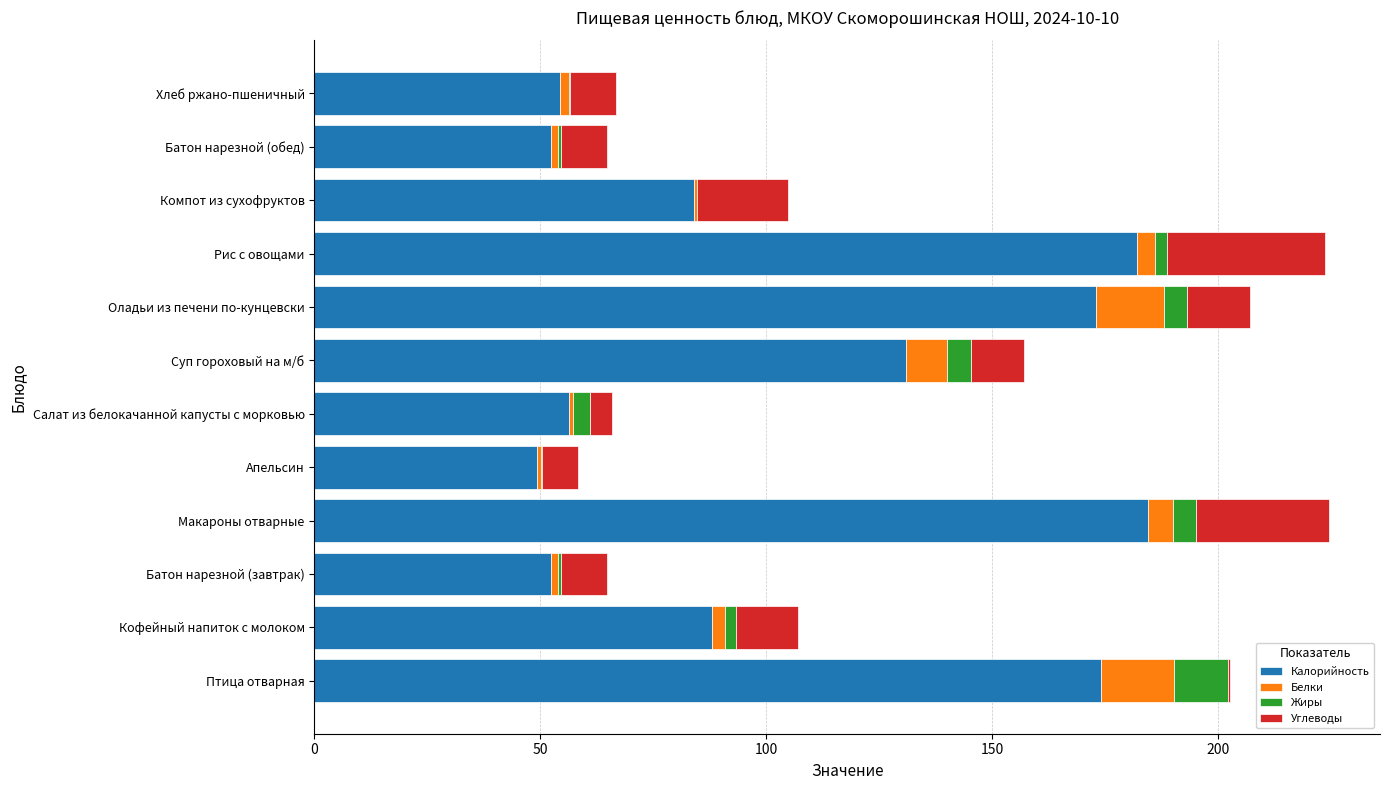

True or false: Калорийность has a value of 82.7 at Батон нарезной (обед).

False